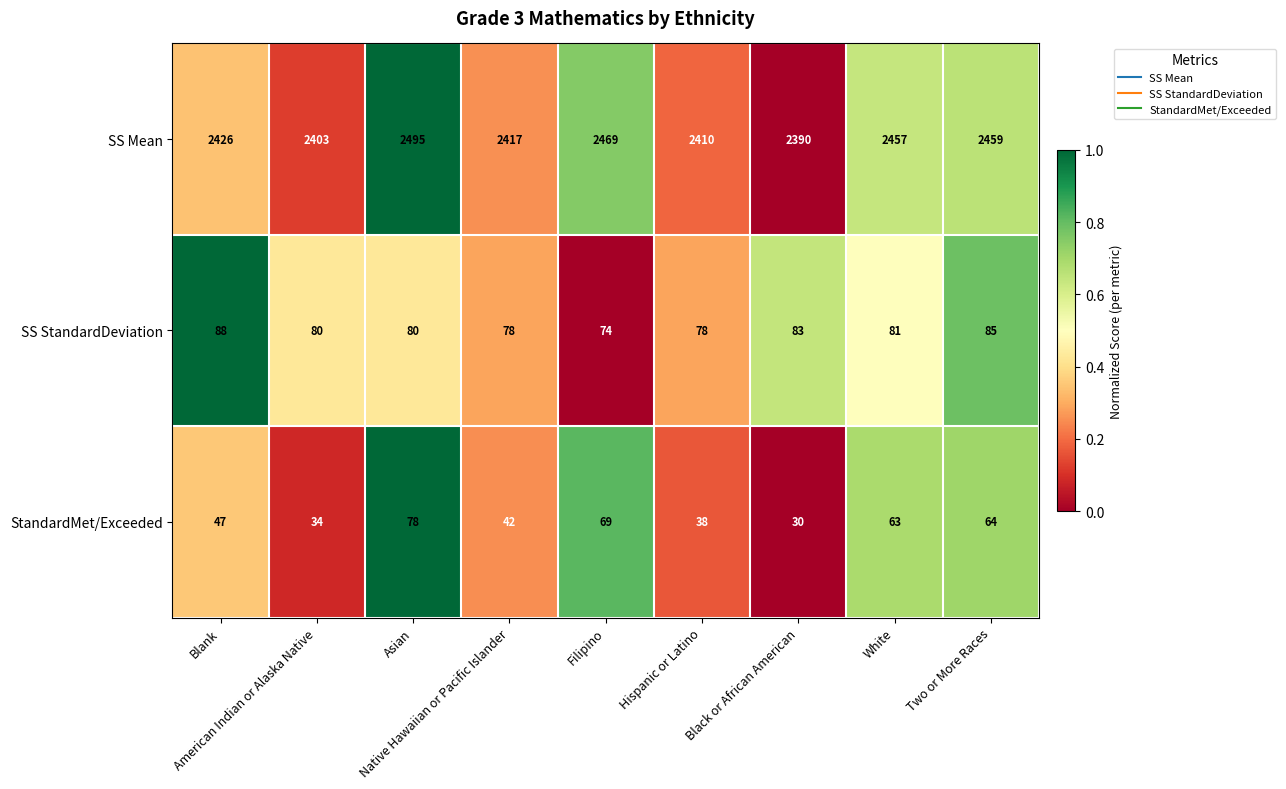

Which series has the largest range (max minus min)?

SS Mean